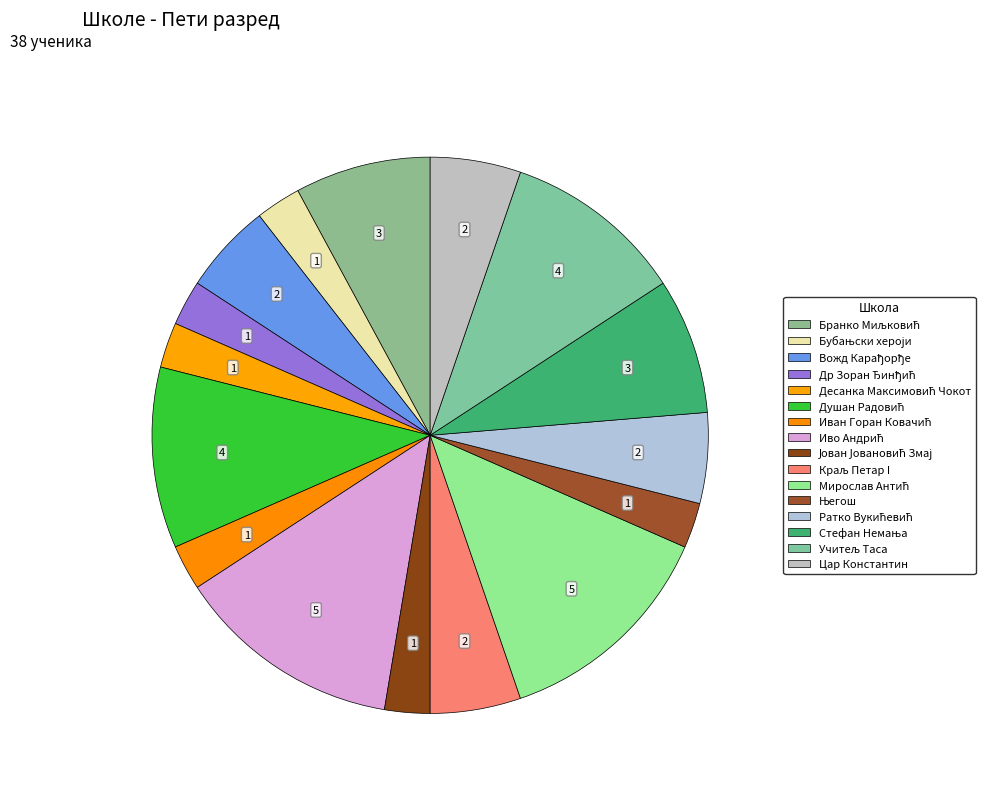

How many segments does this pie chart have?

16